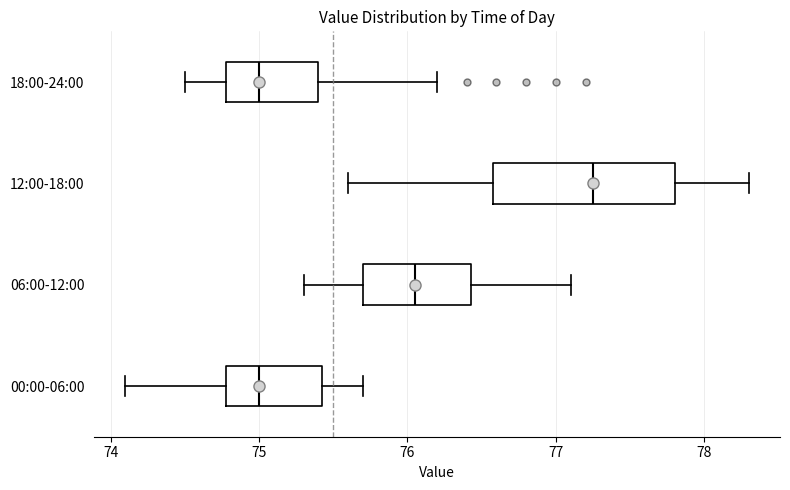

Reading bottom to top, read every box against the x-axis: the position of its median line, the range the box covers, and the ends of its whiskers. The values are not printed on the chart, so give them approximately, as read against the axis.

00:00-06:00: median 75.0, box 74.8 to 75.4, whiskers 74.1 to 75.7
06:00-12:00: median 76.1, box 75.7 to 76.4, whiskers 75.3 to 77.1
12:00-18:00: median 77.3, box 76.6 to 77.8, whiskers 75.6 to 78.3
18:00-24:00: median 75.0, box 74.8 to 75.4, whiskers 74.5 to 76.2